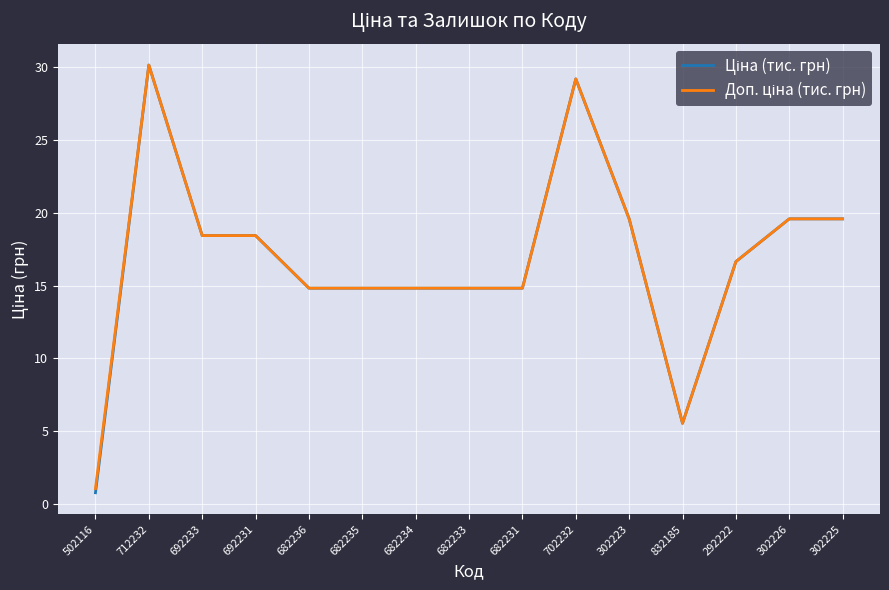

Which label corresponds to the smallest value in the chart?

502116